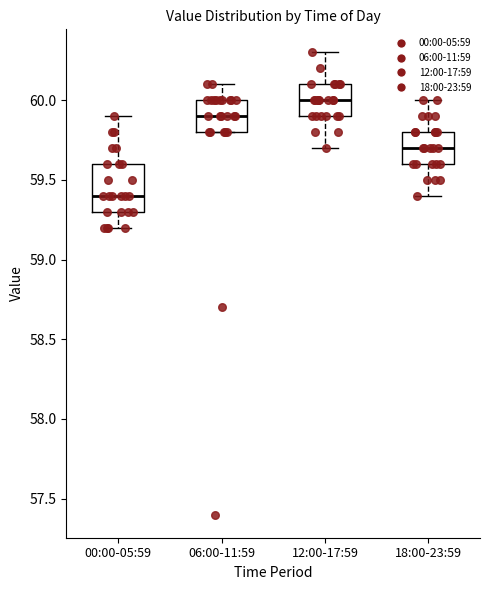

Reading left to right, read every box against the y-axis: the position of its median line, the range the box covers, and the ends of its whiskers. The values are not printed on the chart, so give them approximately, as read against the axis.

00:00-05:59: median 59.4, box 59.3 to 59.6, whiskers 59.2 to 59.9
06:00-11:59: median 59.9, box 59.8 to 60.0, whiskers 59.8 to 60.1
12:00-17:59: median 60.0, box 59.9 to 60.1, whiskers 59.7 to 60.3
18:00-23:59: median 59.7, box 59.6 to 59.8, whiskers 59.4 to 60.0